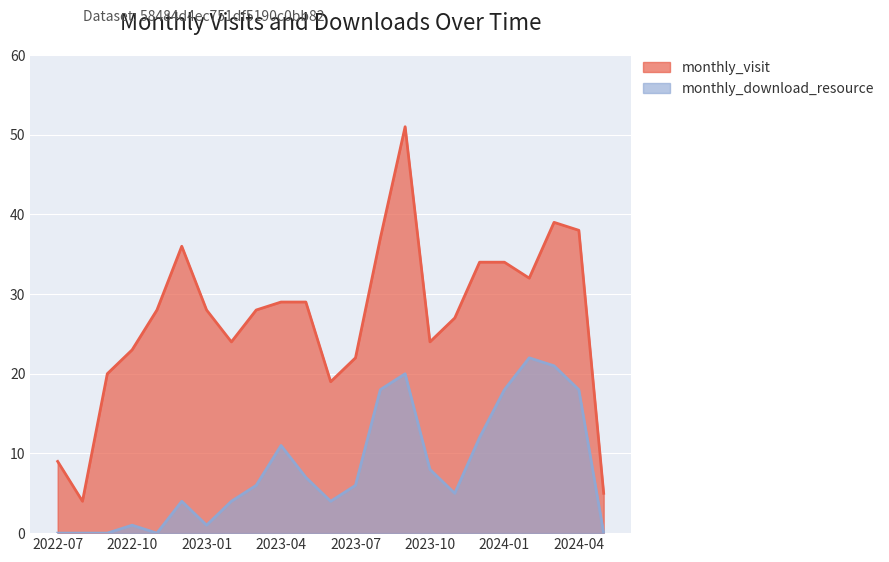

Rank the series at 2023-05 from lowest to highest value.

monthly_download_resource, monthly_visit